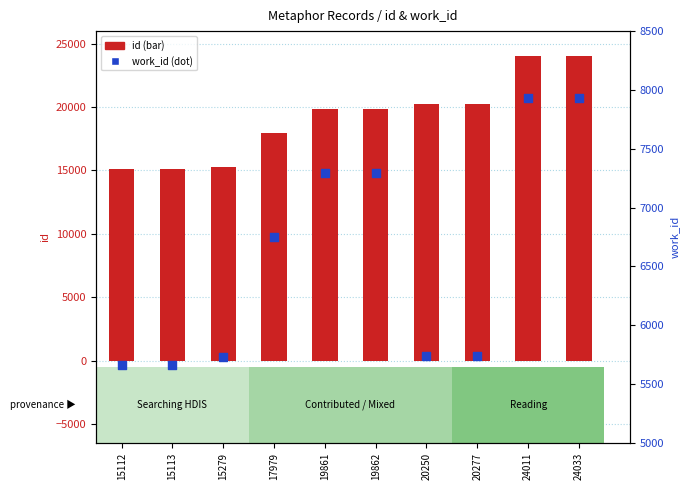

Which series contains the lowest Y value?

work_id